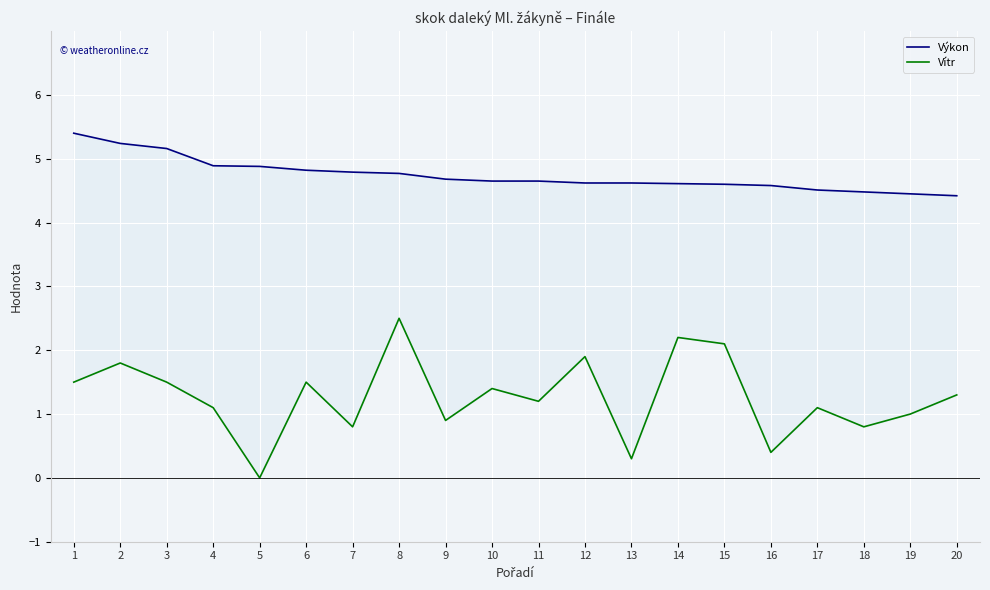

Which has a higher value, 14 or 19?

14